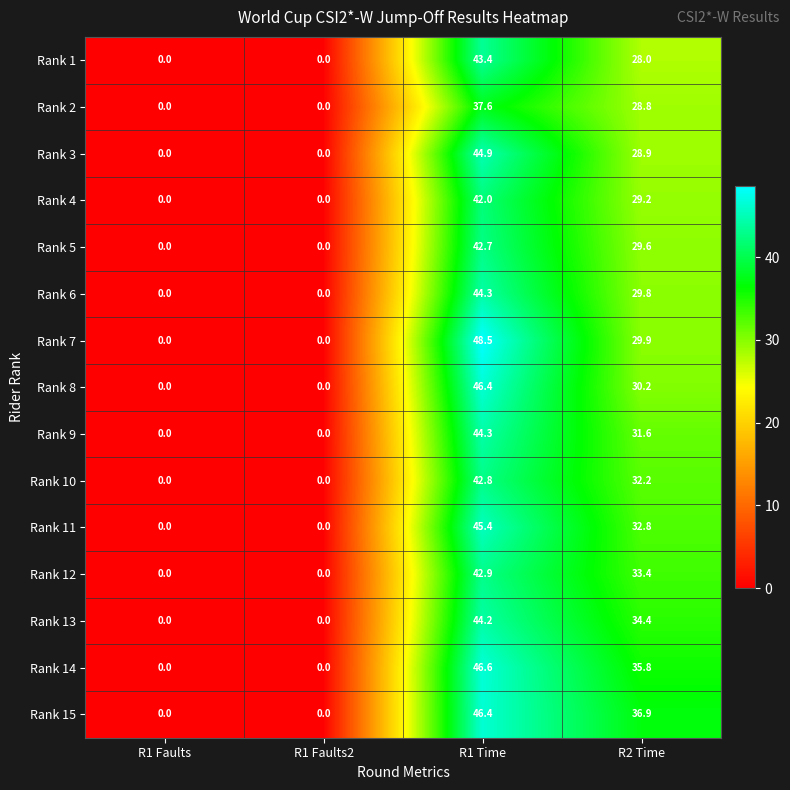

The Rank 2 series shows 38.9 at R2 Time. True or false?

False